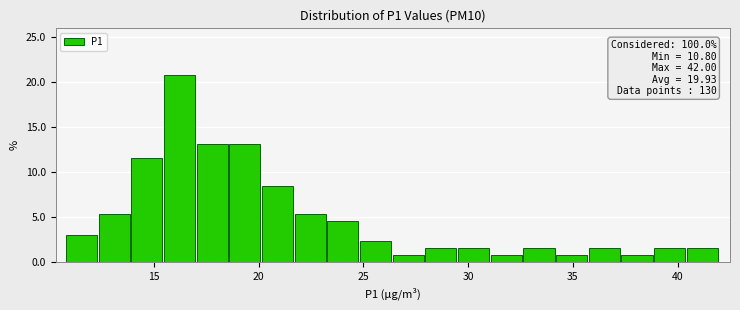

Read against the x-axis, roughly where is the centre of the tallest bar?

16.0